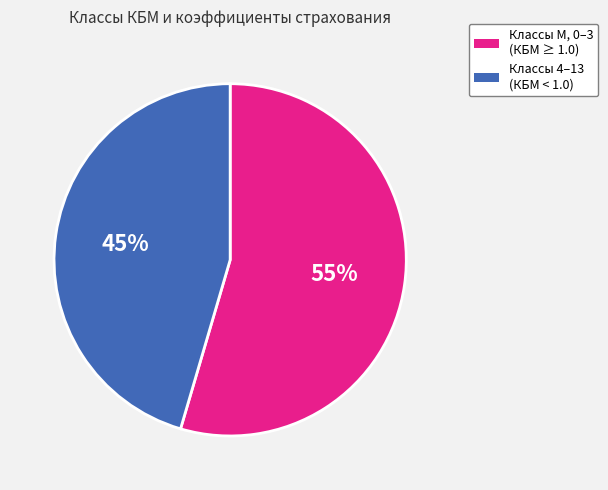

Is it true that Классы 4–13 (КБМ < 1.0) is 45% of the pie?

True